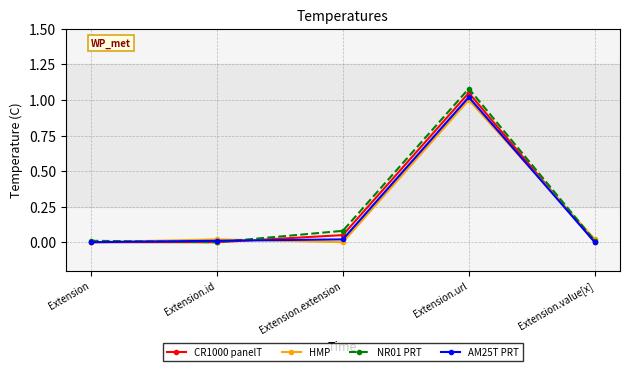

What are all the series names shown in the legend?

CR1000 panelT, HMP, NR01 PRT, AM25T PRT